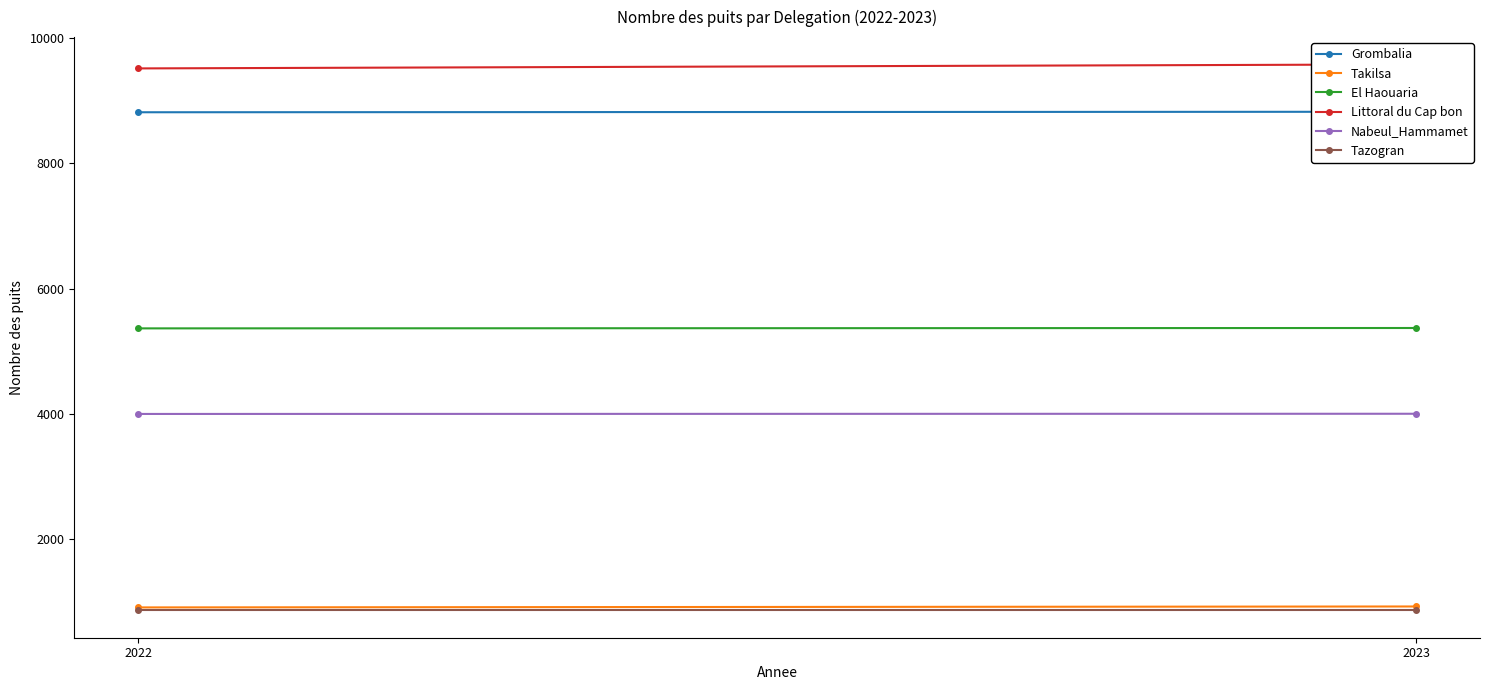

What is the average value of the Takilsa series?

910